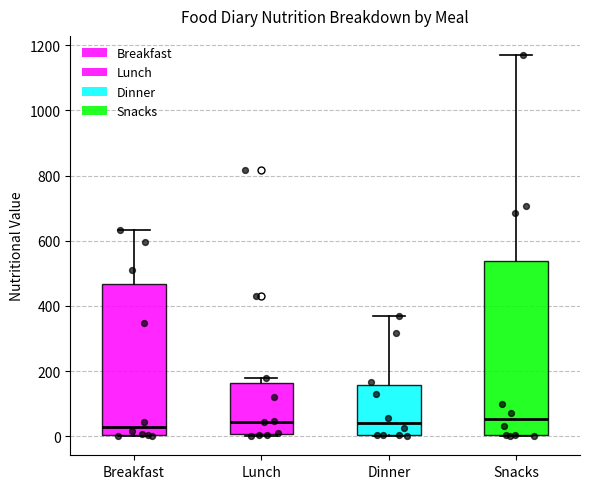

Reading left to right, transcribe this box plot: for each box, give where its median line is, the range the box spans, and where its two whiskers end, as read against the y-axis. The values are not printed on the chart, so give them approximately, as read against the axis.

Breakfast: median 20, box 0 to 460, whiskers 0 to 640
Lunch: median 40, box 0 to 160, whiskers 0 to 180
Dinner: median 40, box 0 to 160, whiskers 0 to 360
Snacks: median 60, box 0 to 540, whiskers 0 to 1180